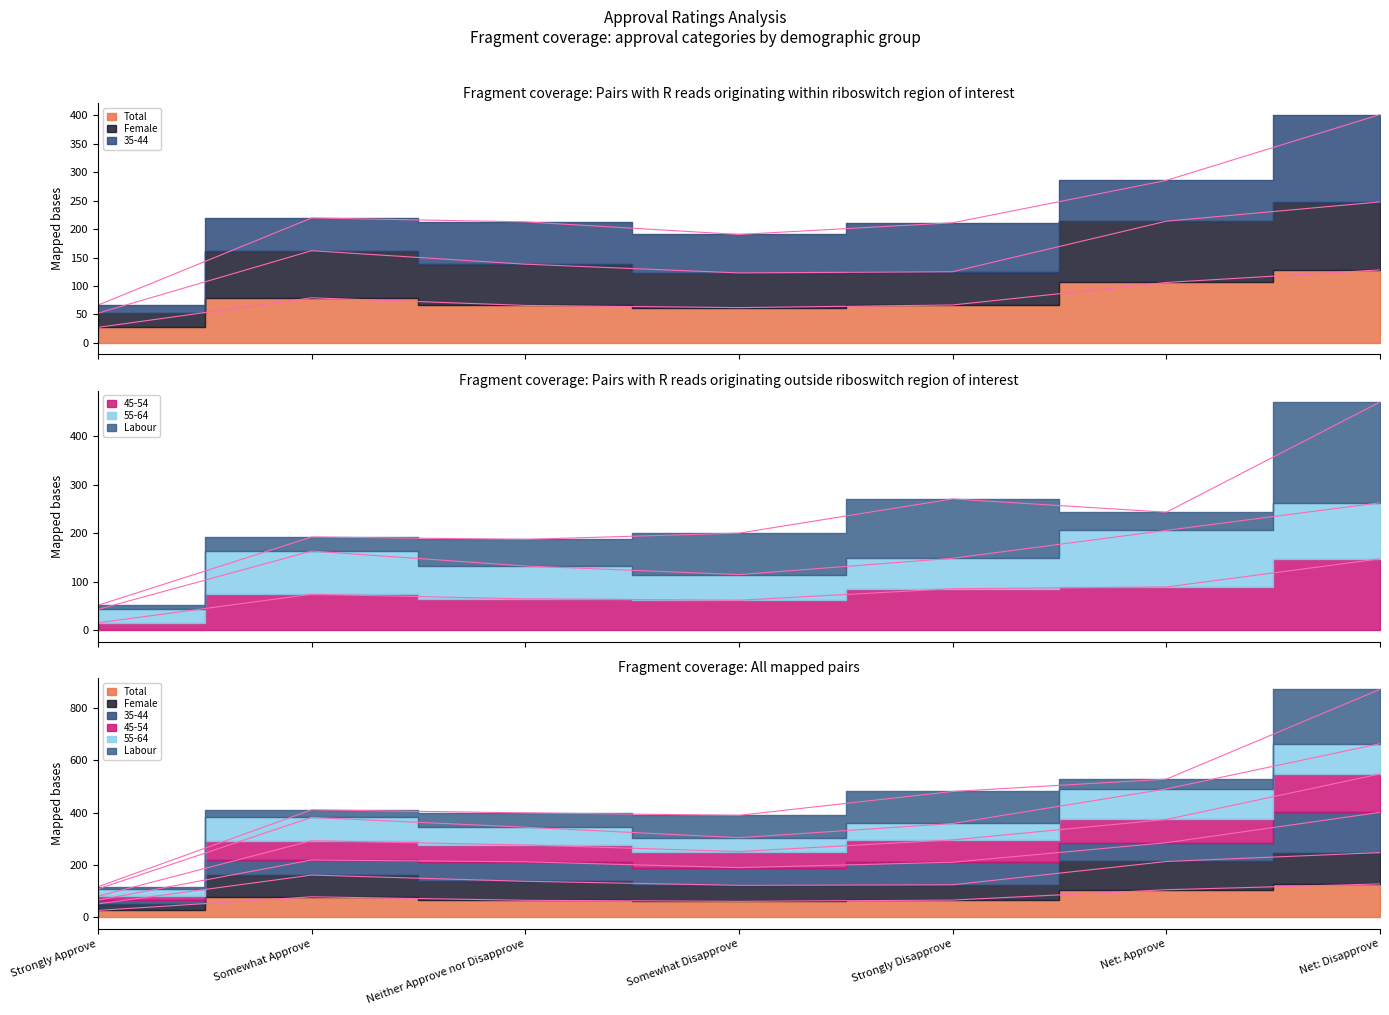

At which label does 45-54 first exceed 73?

Somewhat Approve